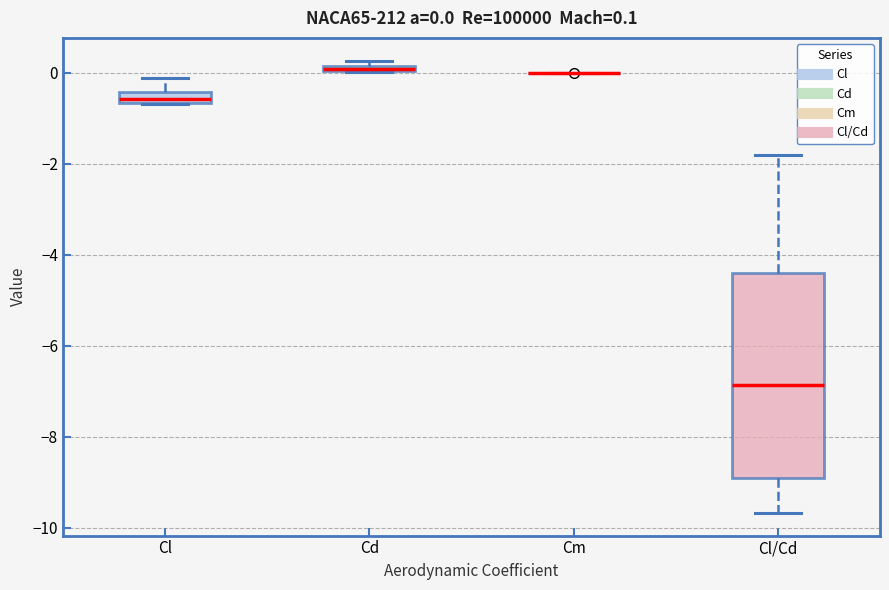

Which box is the tallest, from its lower edge to its upper edge?

Cl/Cd